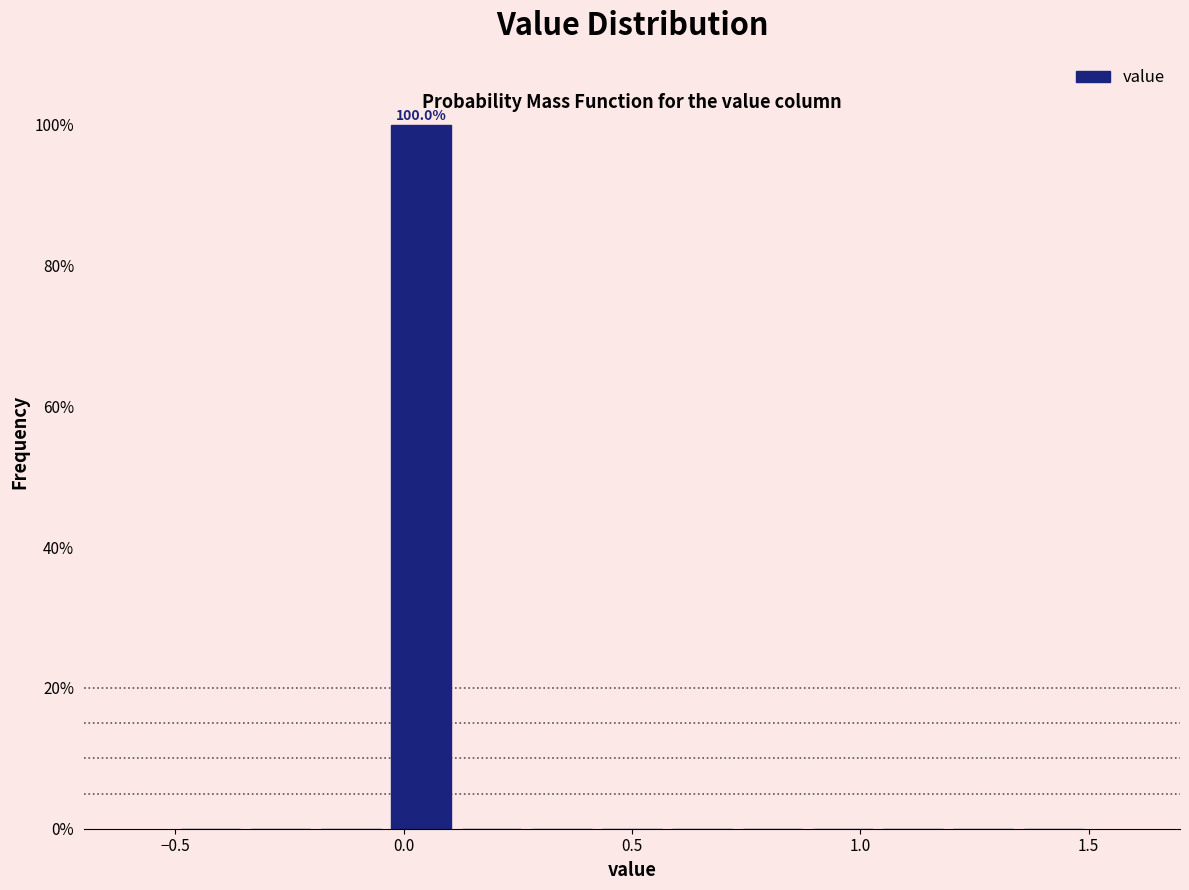

Read against the x-axis, roughly where is the centre of the tallest bar?

0.05